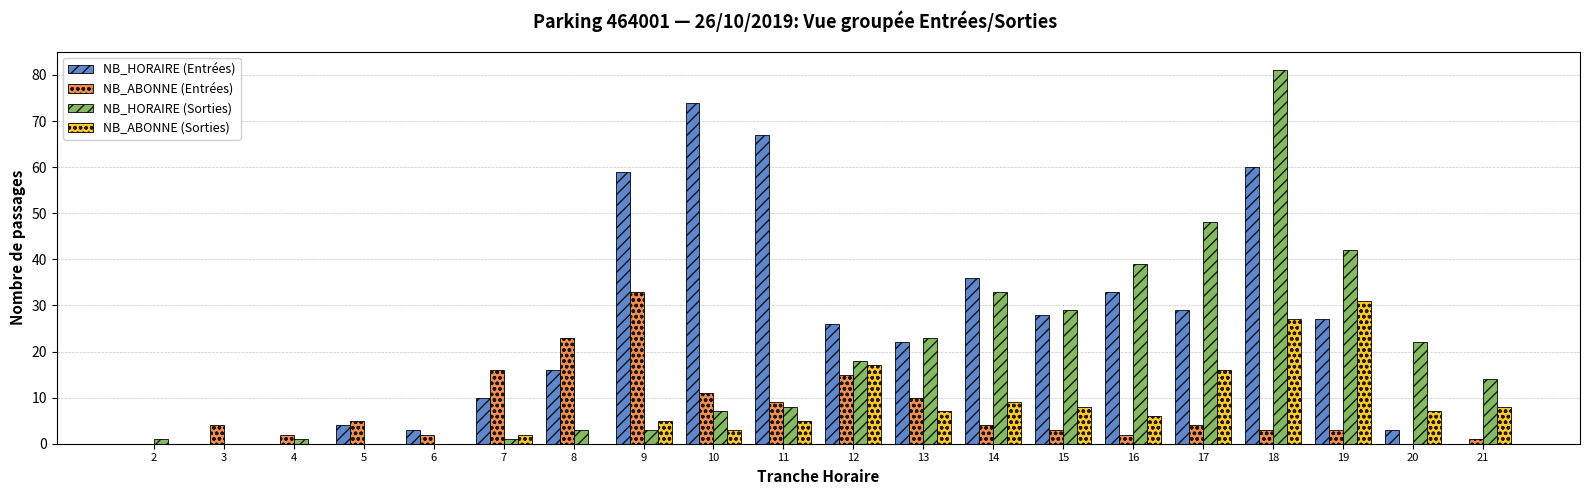

At which category is the sum across all series the highest?

18